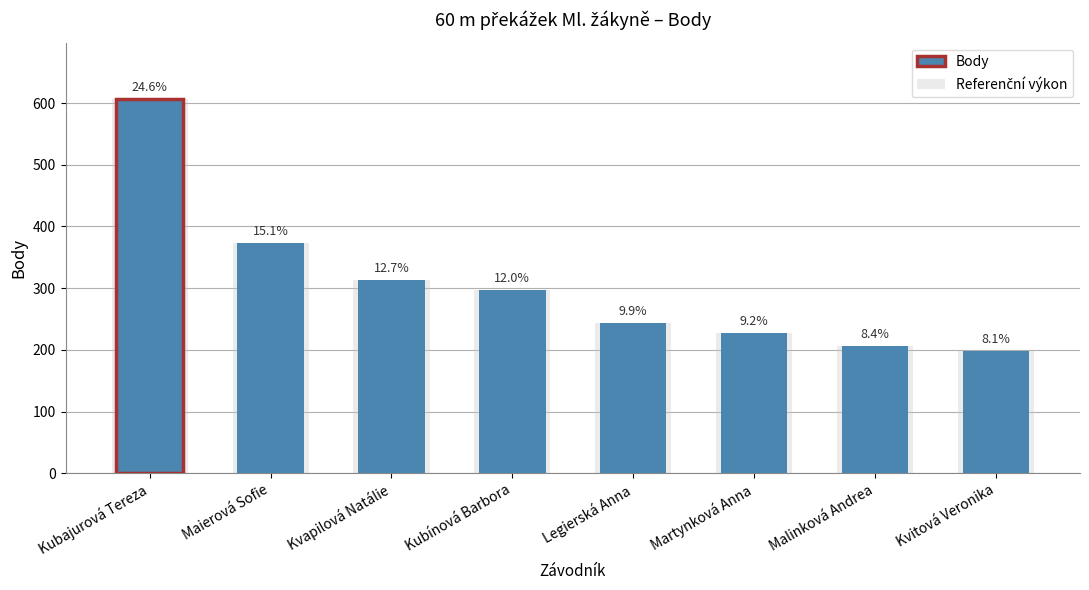

Rank the series at Kubínová Barbora from highest to lowest value.

Body, Referenční výkon